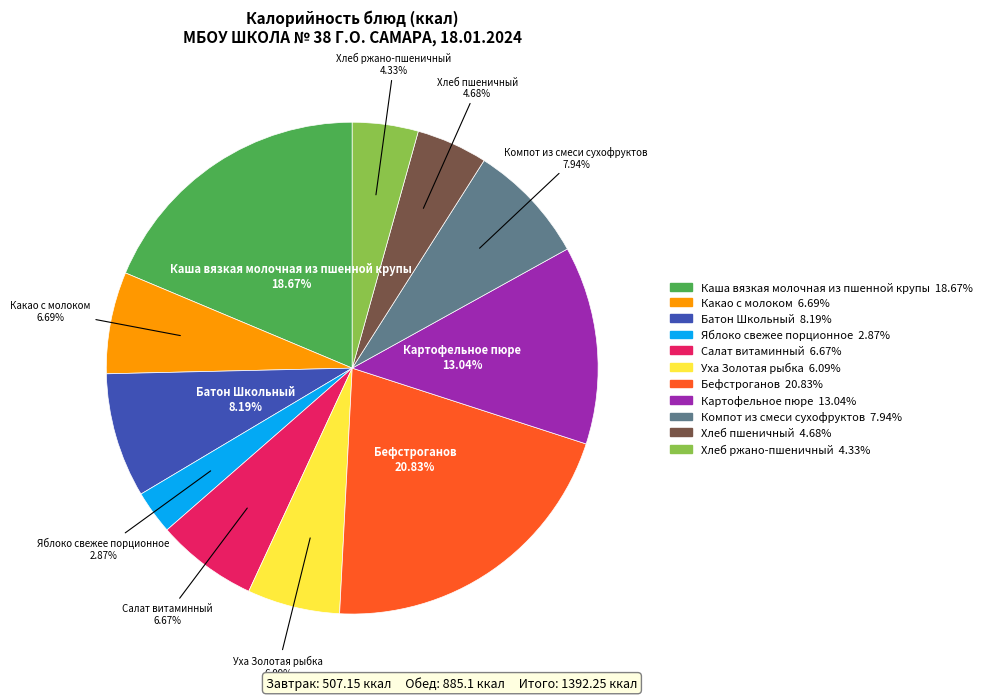

Between Салат витаминный and Хлеб ржано-пшеничный, which is larger?

Салат витаминный